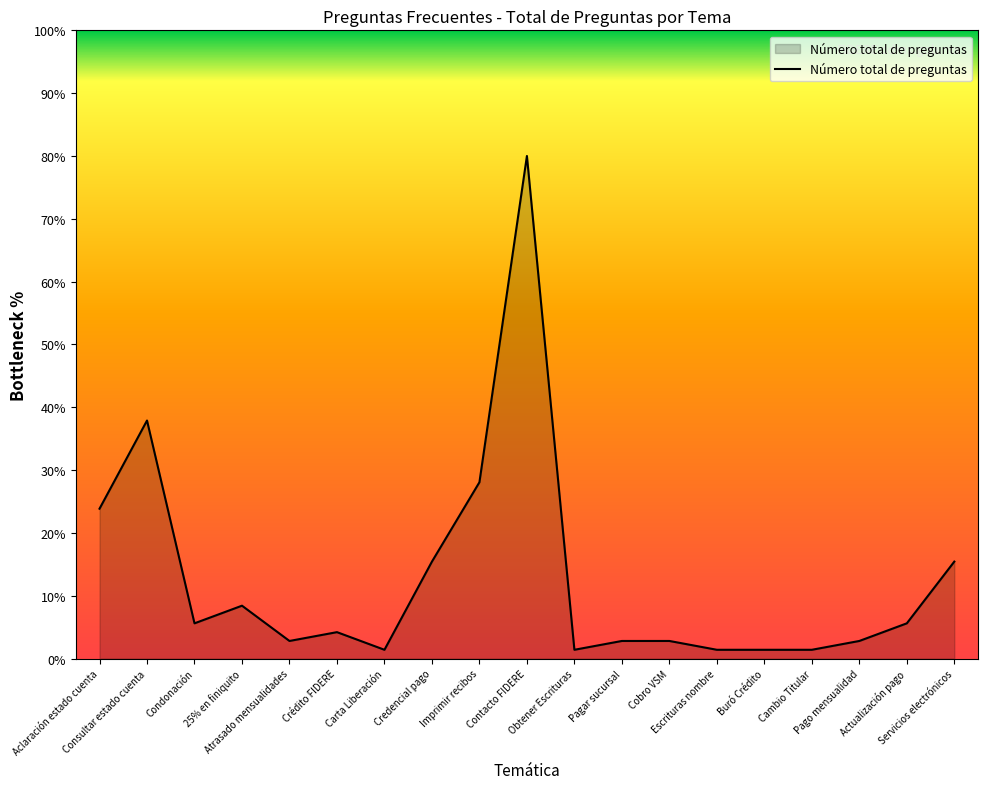

What is the maximum value shown in the chart?

80.0